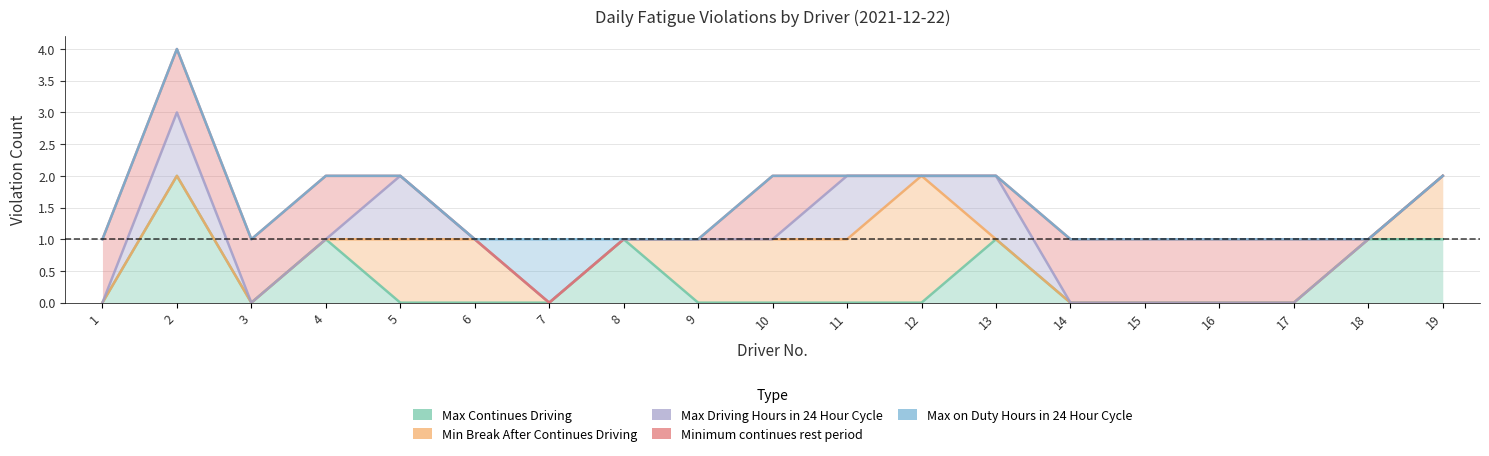

True or false: Min Break After Continues Driving has more than 0 interior local peaks.

True